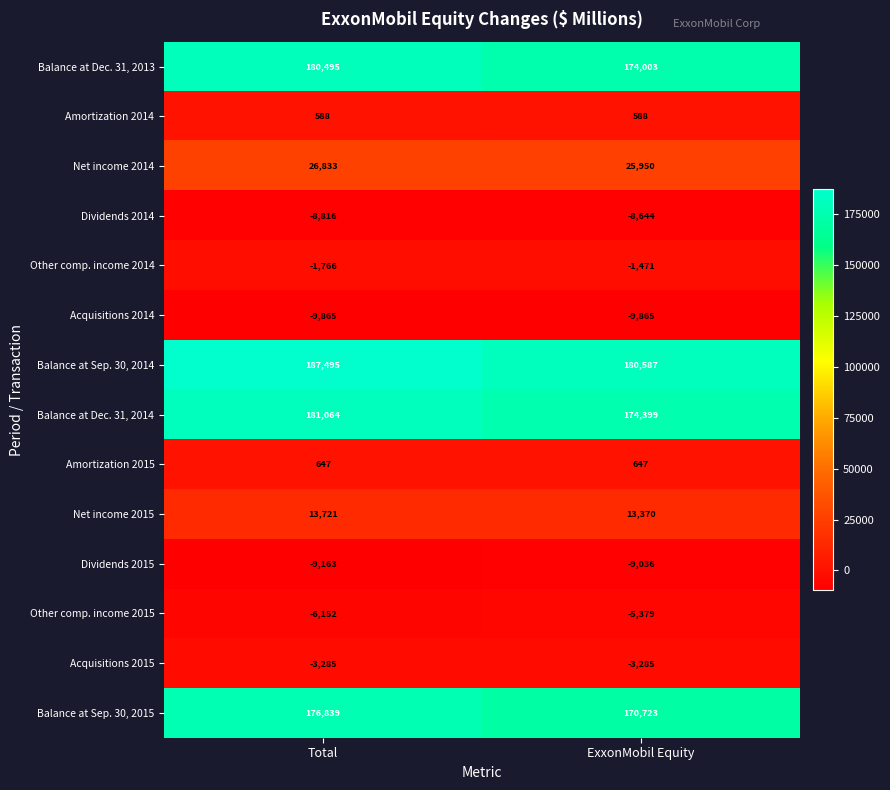

True or false: Dividends 2014 has a value of -8816 at Total.

True